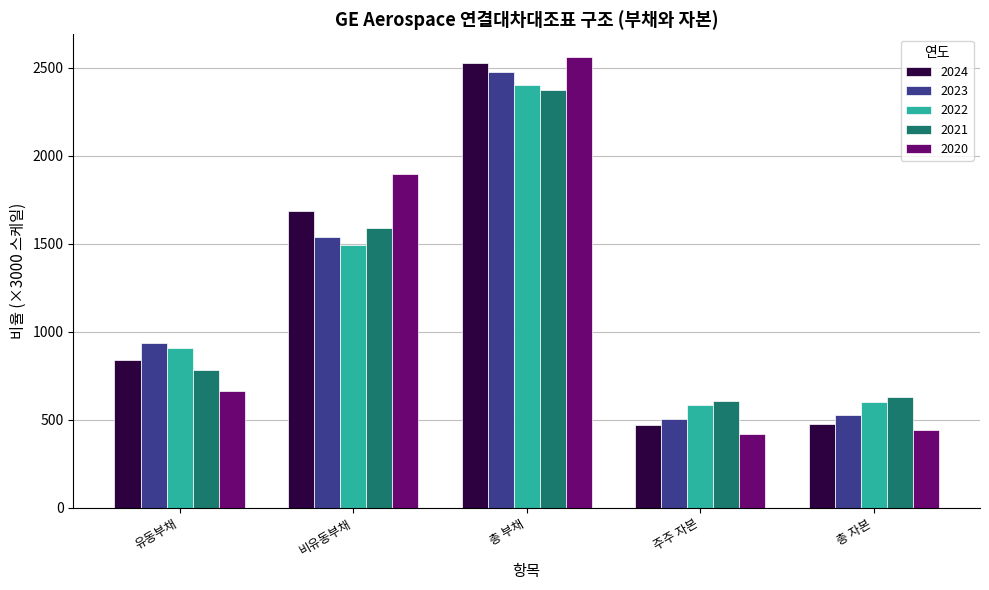

What is the difference between the 2023 values at 유동부채 and 주주 자본?

432.3